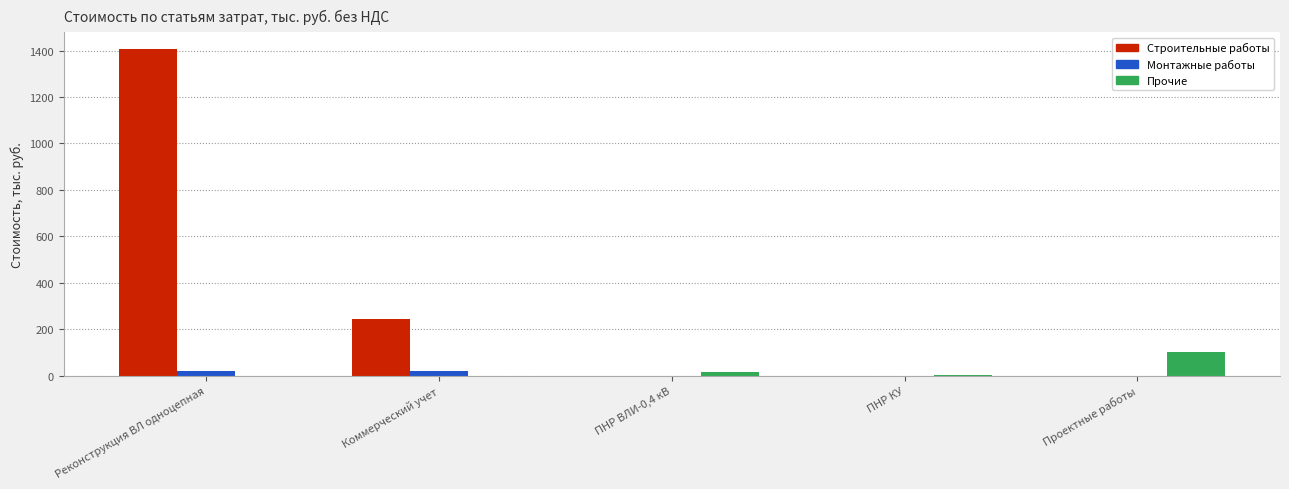

True or false: Строительные работы has a value of 578.6 at ПНР КУ.

False